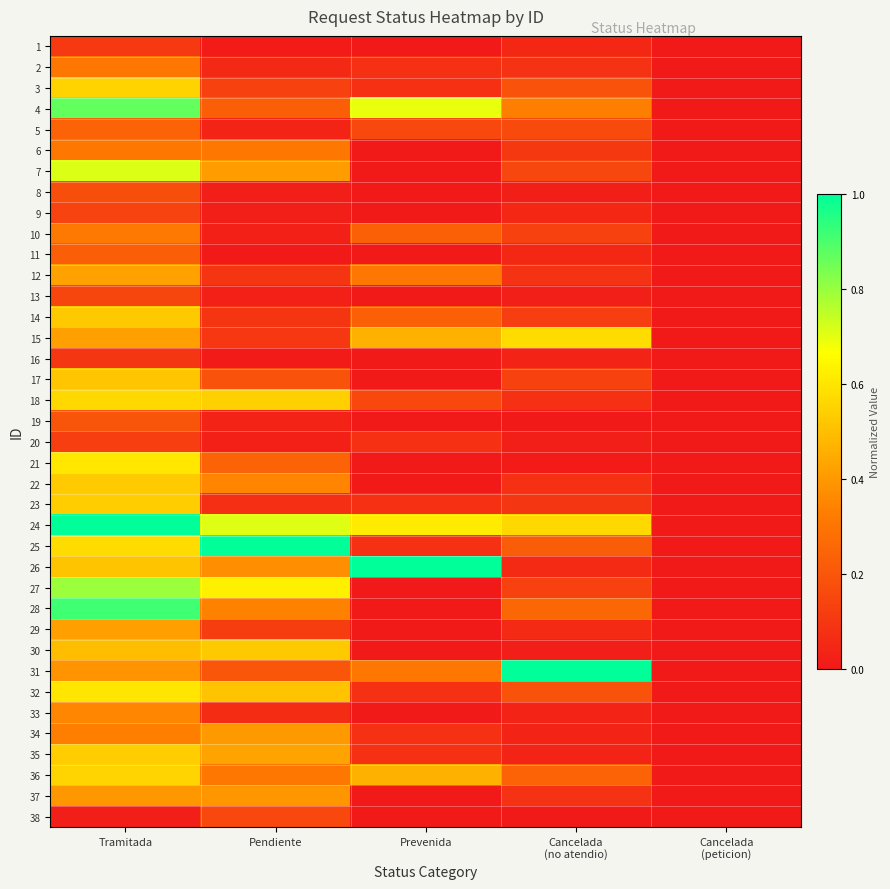

Between Cancelada
(peticion) and Cancelada
(no atendio), which is larger?

Cancelada
(no atendio)